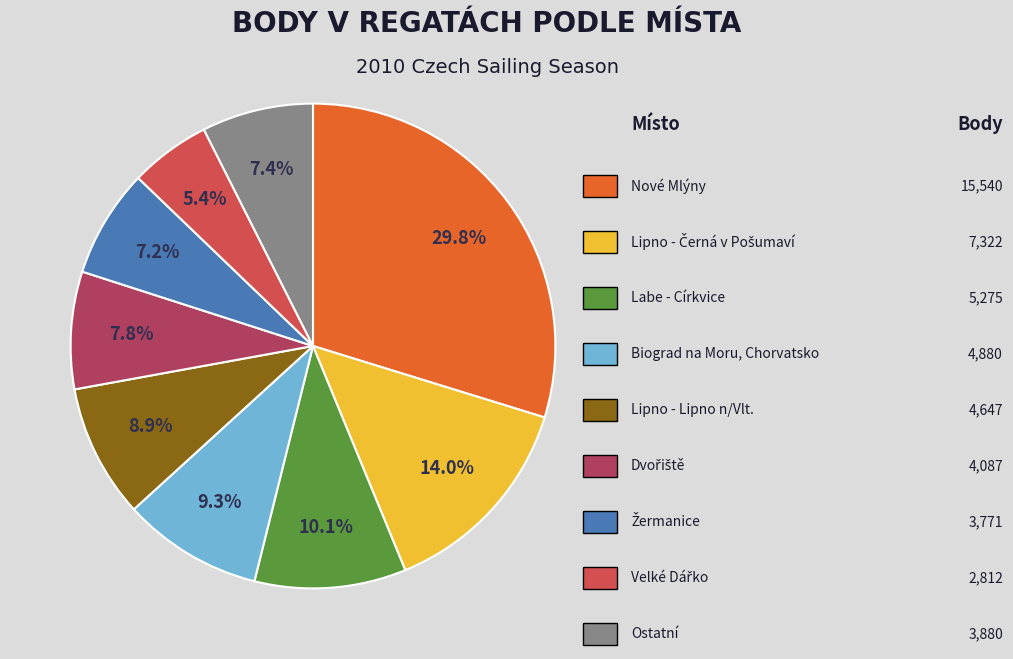

Does any single category account for the majority?

No